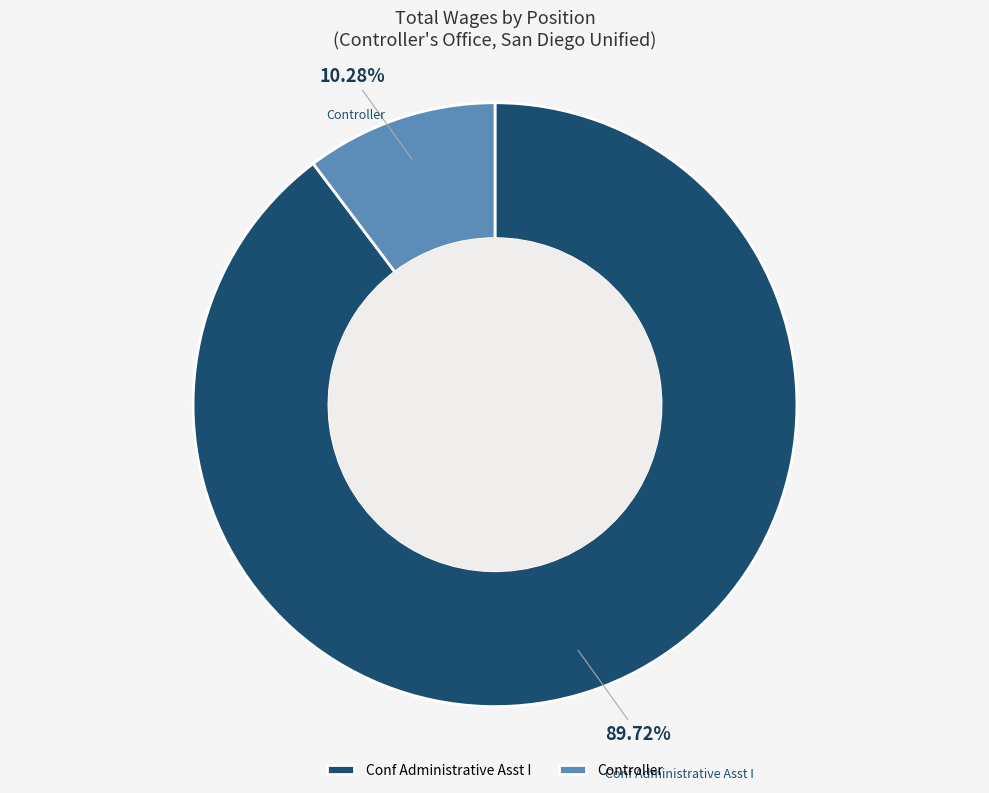

Between Controller and Conf Administrative Asst I, which is larger?

Conf Administrative Asst I